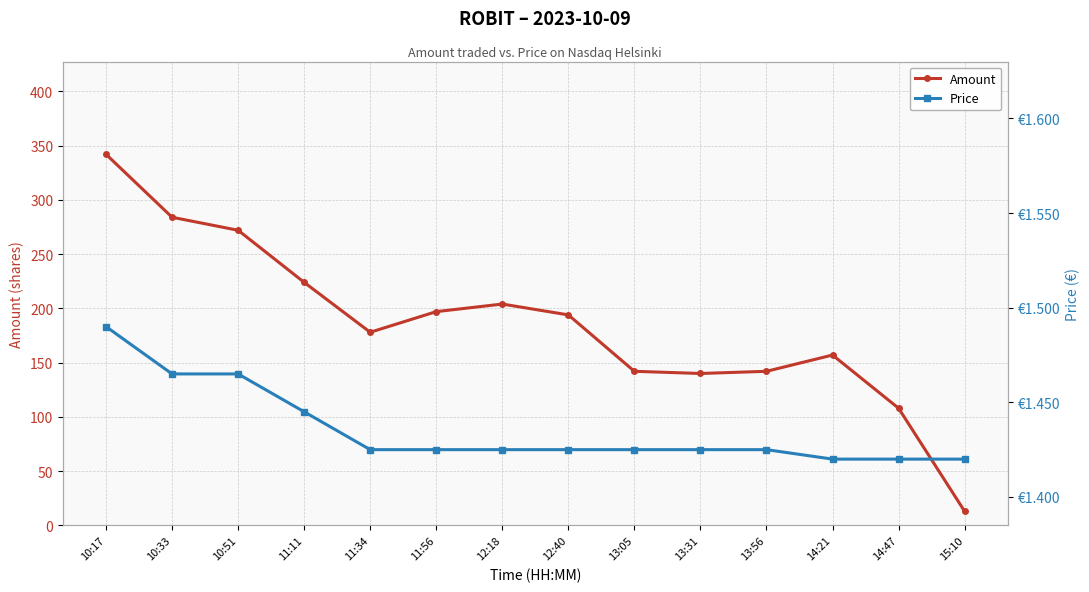

At which category is the sum across all series the highest?

10:17